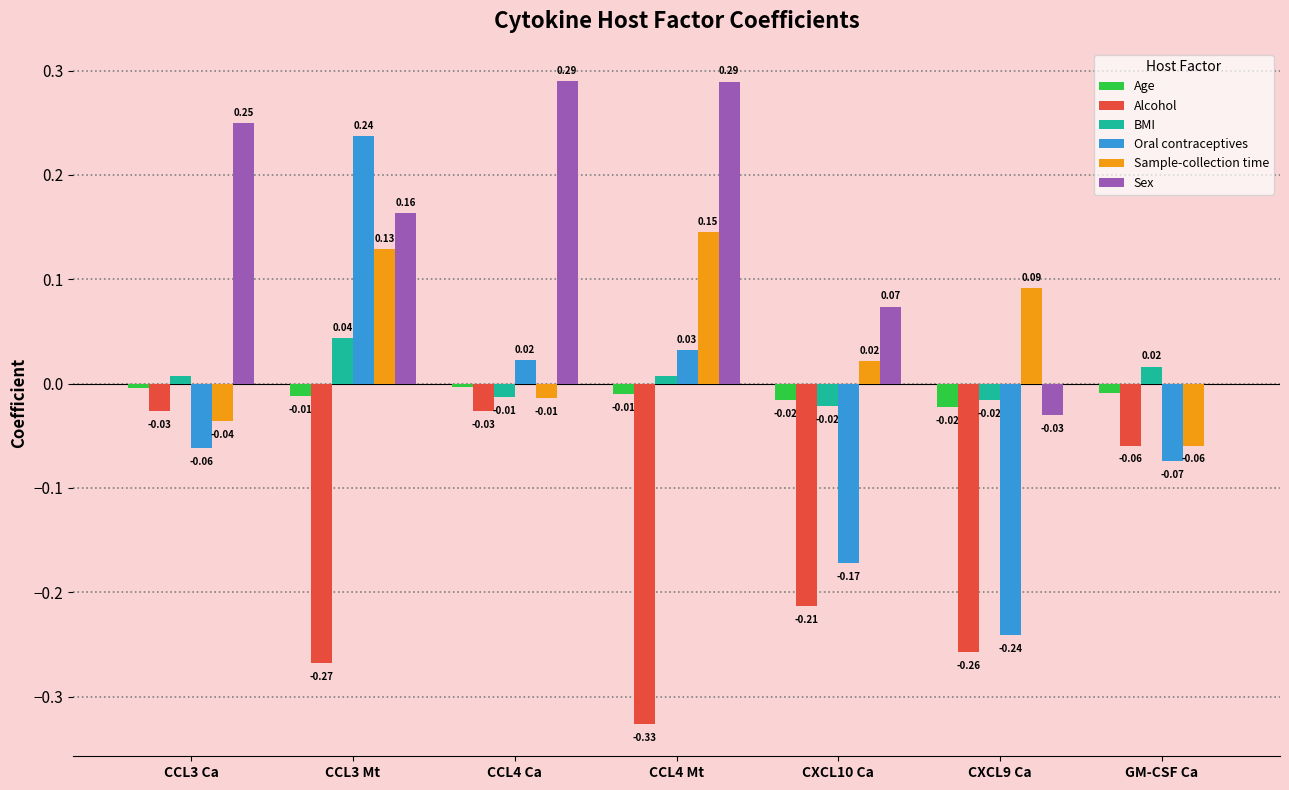

What is the sum of all Alcohol values?

-1.2